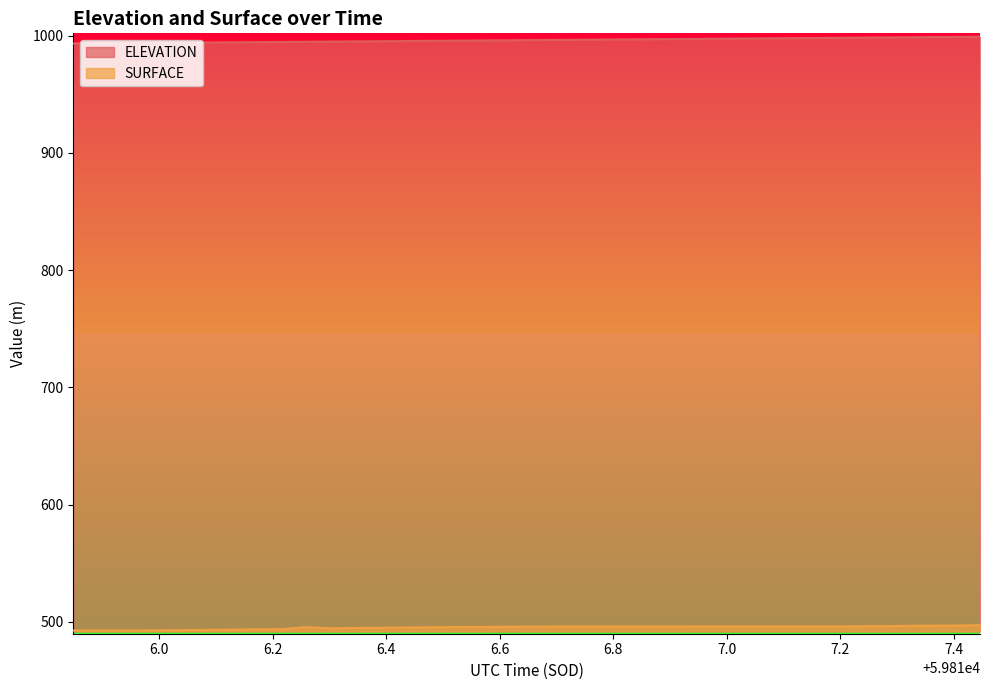

Between 59817.3231 and 59816.8725, which is larger?

59817.3231